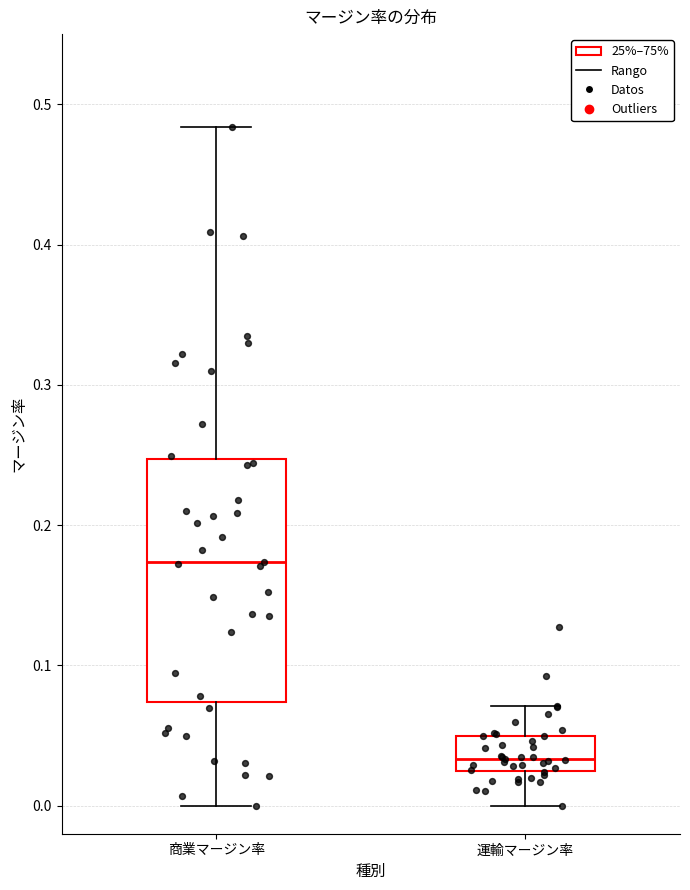

Reading left to right, read every box against the y-axis: the position of its median line, the range the box covers, and the ends of its whiskers. The values are not printed on the chart, so give them approximately, as read against the axis.

商業マージン率: median 0.17, box 0.07 to 0.25, whiskers 0.00 to 0.48
運輸マージン率: median 0.03, box 0.02 to 0.05, whiskers 0.00 to 0.07